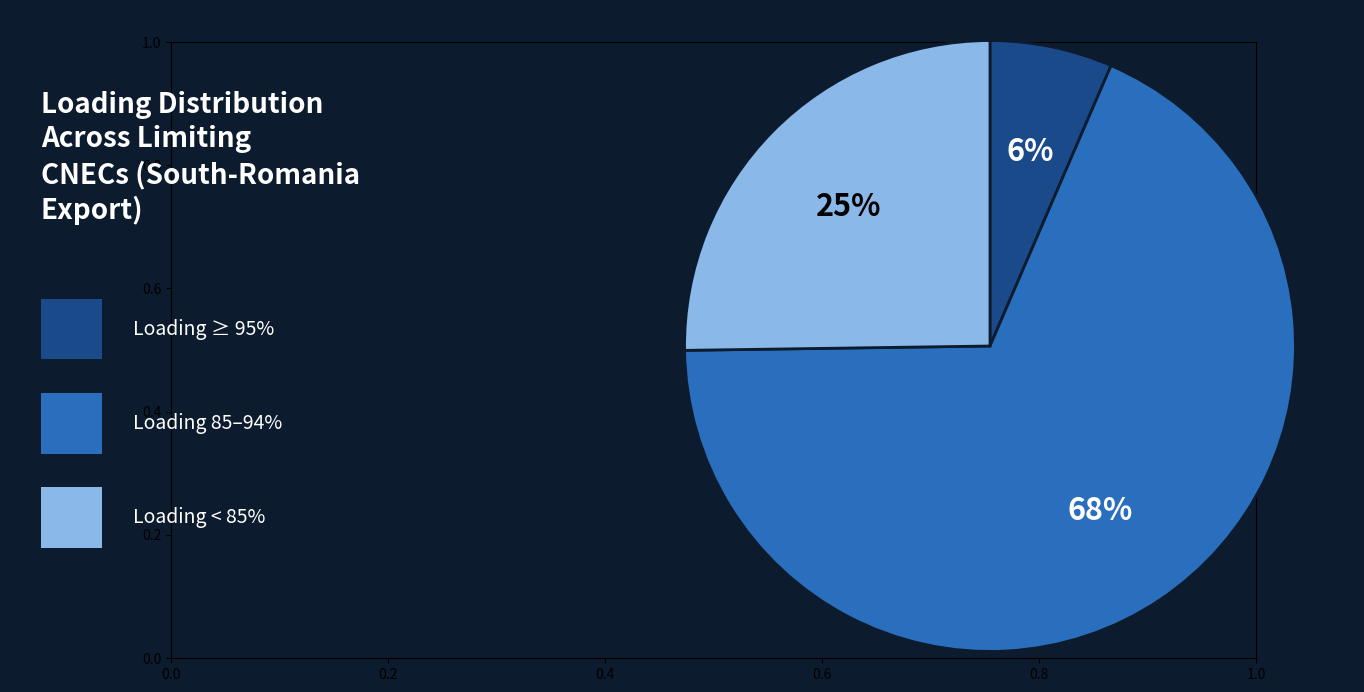

To the nearest percent, what is the average slice percentage?

33%